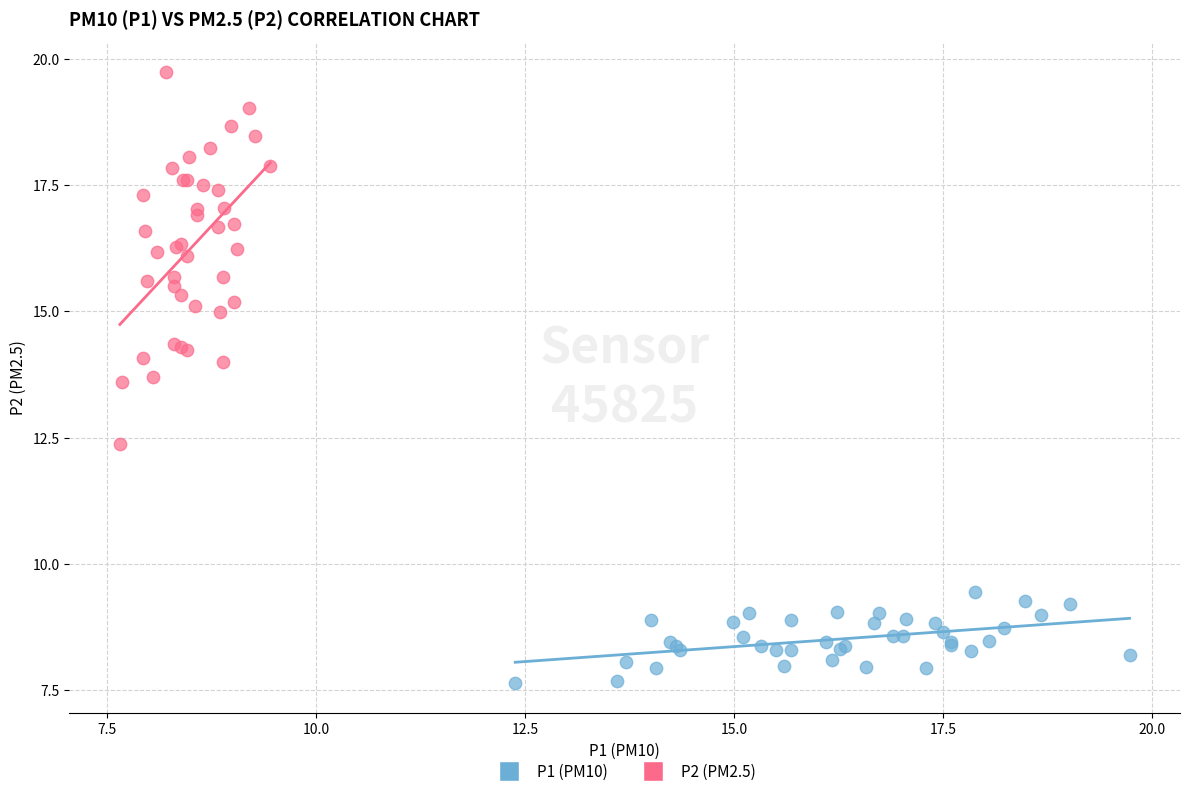

Which series has the largest Y range (max minus min)?

P2 (PM2.5)